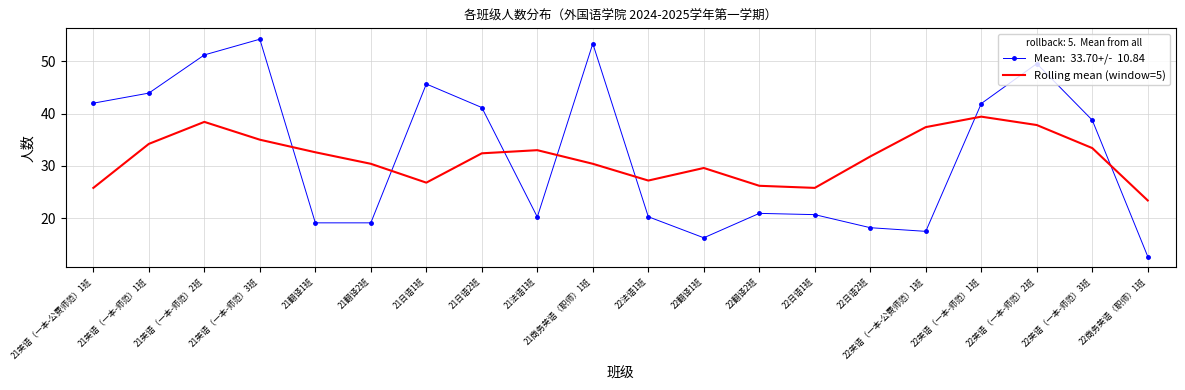

What is the minimum value shown in the chart?

12.7